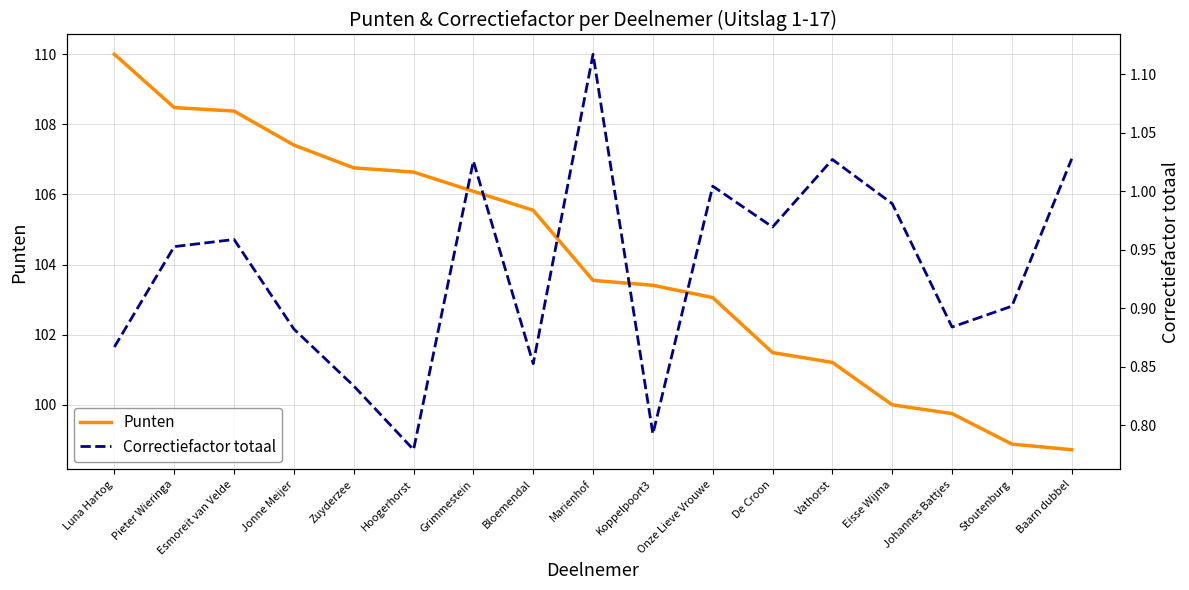

Where is Punten nearest to the value 104?

Marienhof